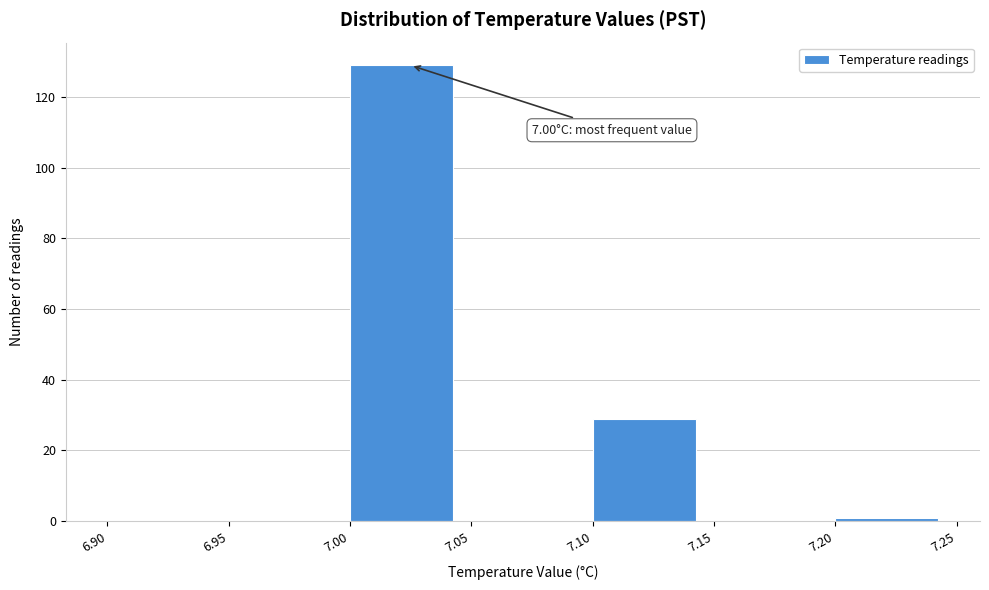

Over which range of the x-axis is the bar tallest?

7.00 to 7.05